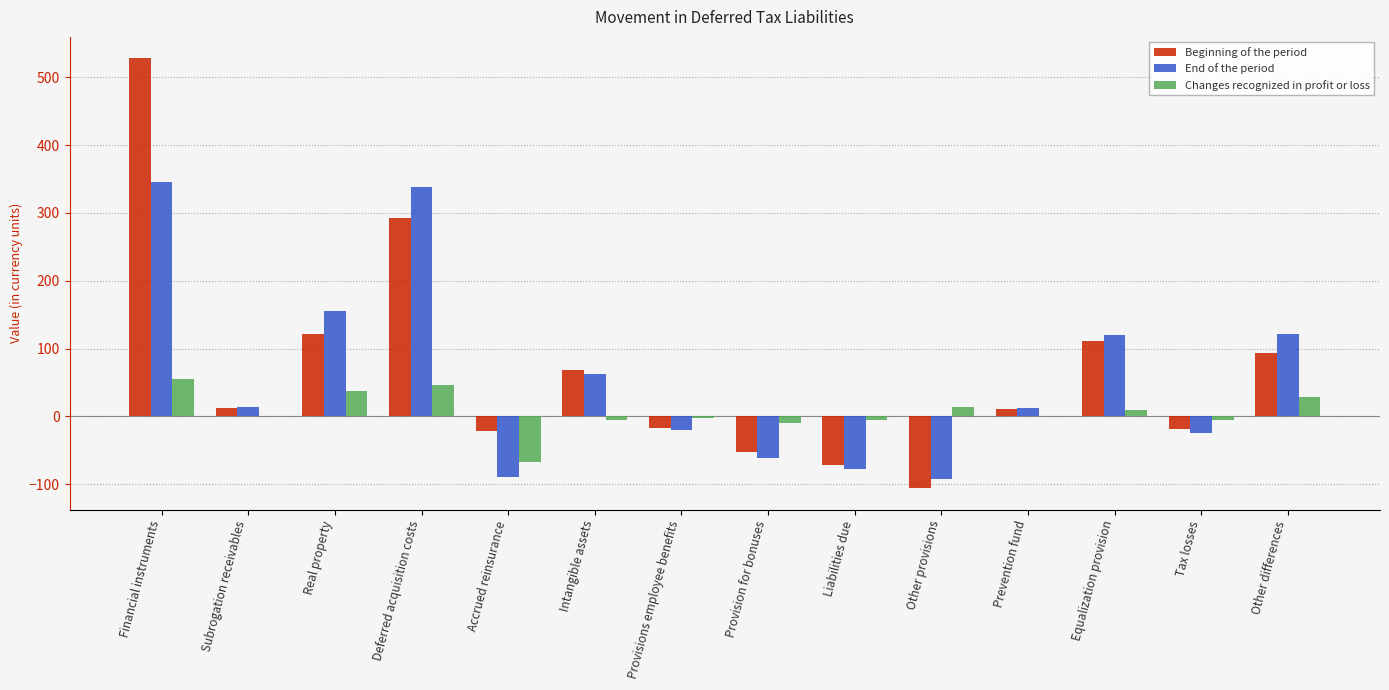

Which label corresponds to the largest value in the chart?

Financial instruments